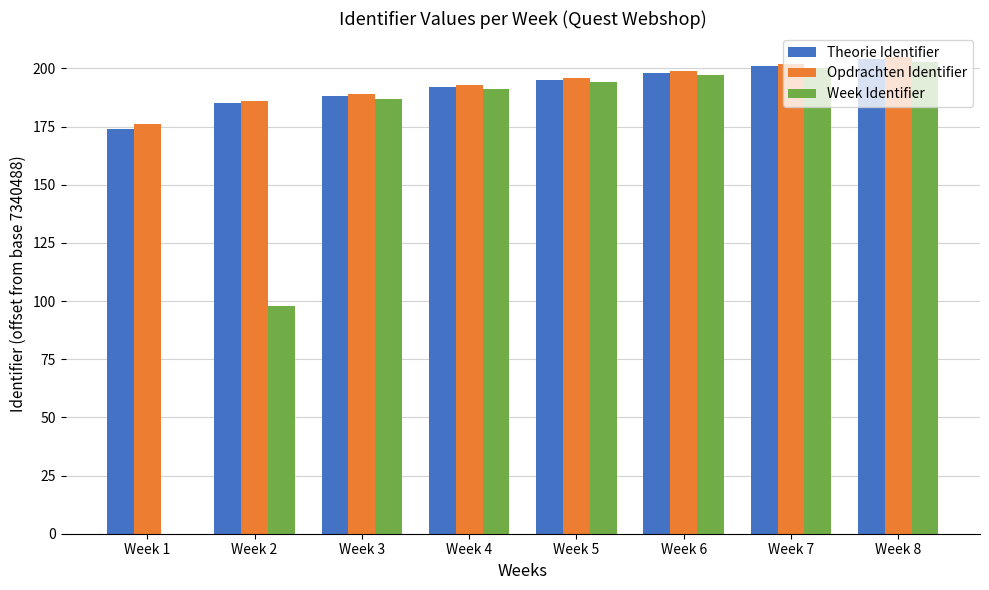

Does the chart contain stacked bars?

No